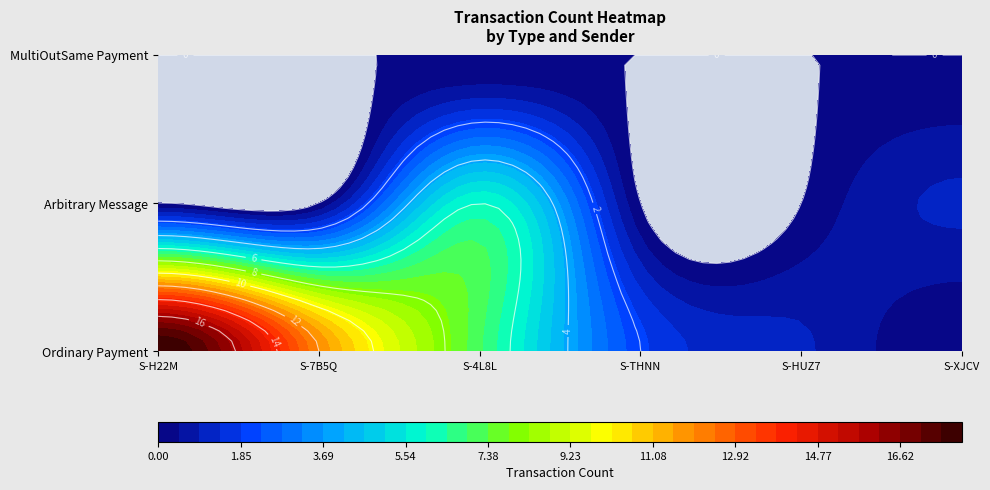

Count the number of data series in this chart.

3